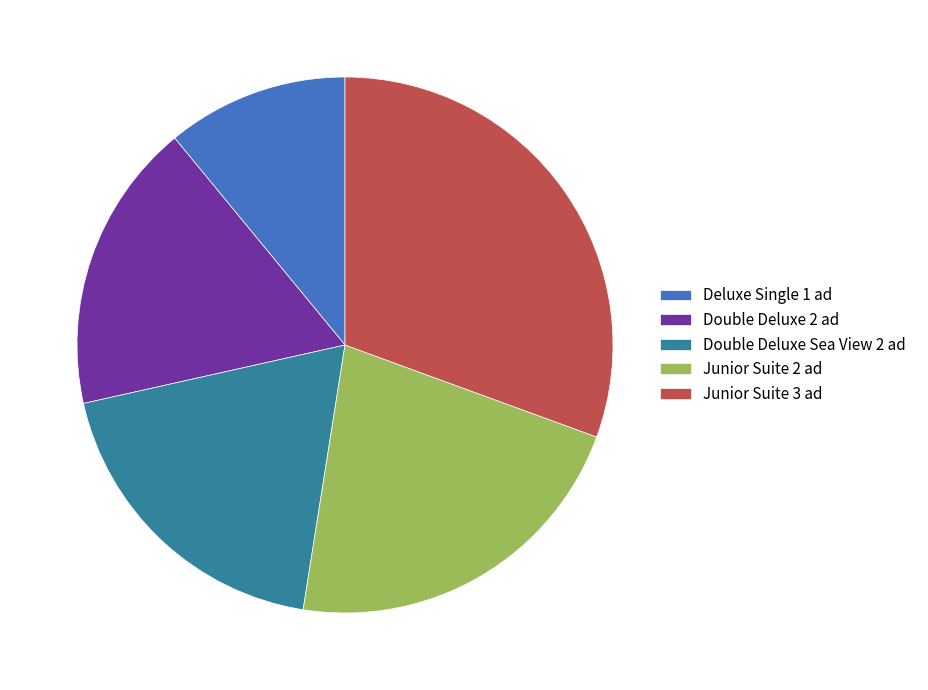

The Junior Suite 3 ad slice represents 45% of the pie. True or false?

False